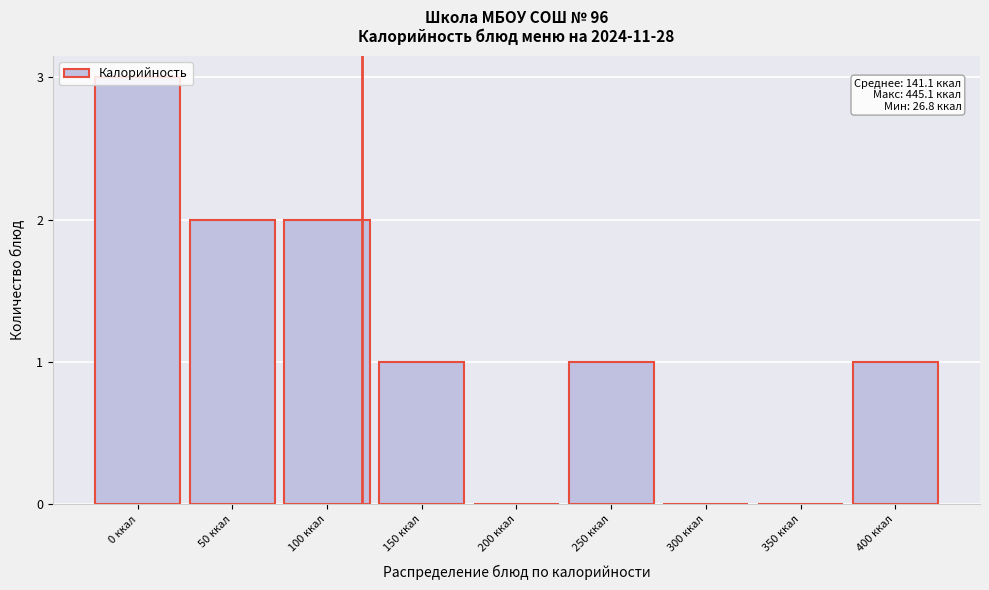

What is the sum of all values?

10